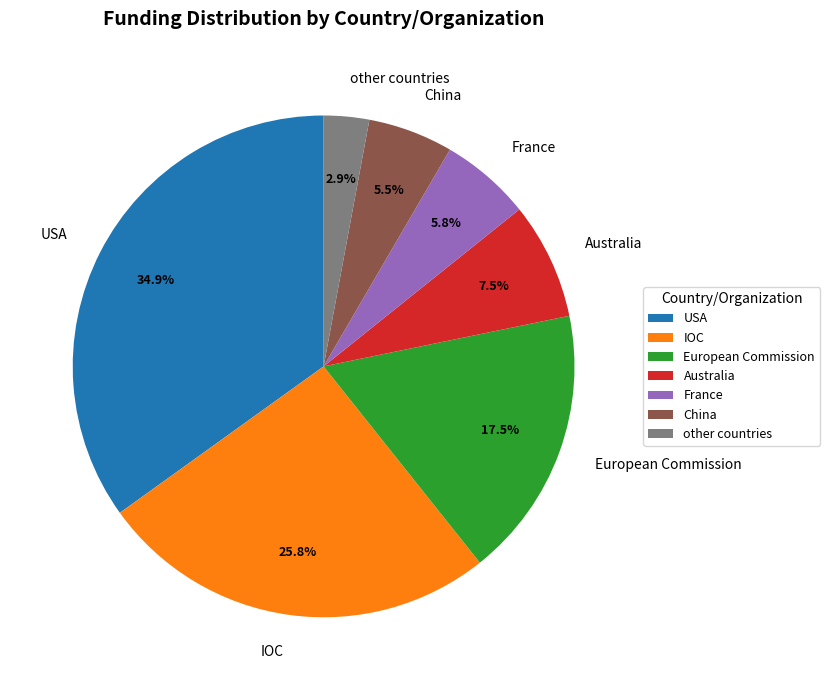

What percentage do France and China together represent?

11.3%